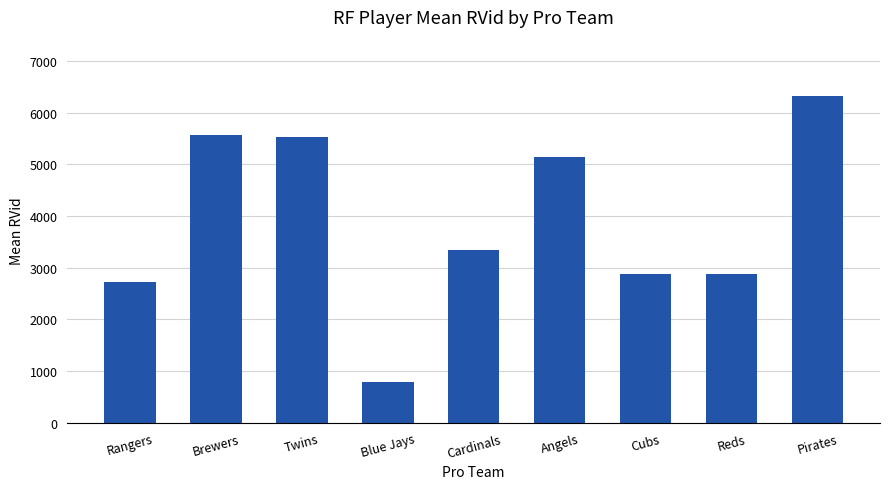

The chart shows a value of 1267 at Twins. True or false?

False